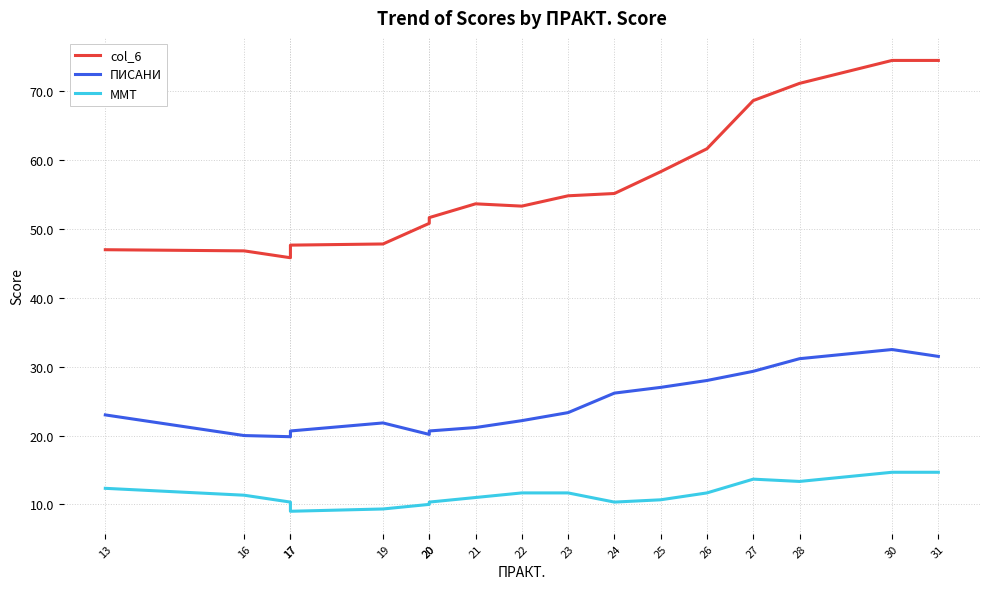

At which category does ММТ reach its first local valley?

17